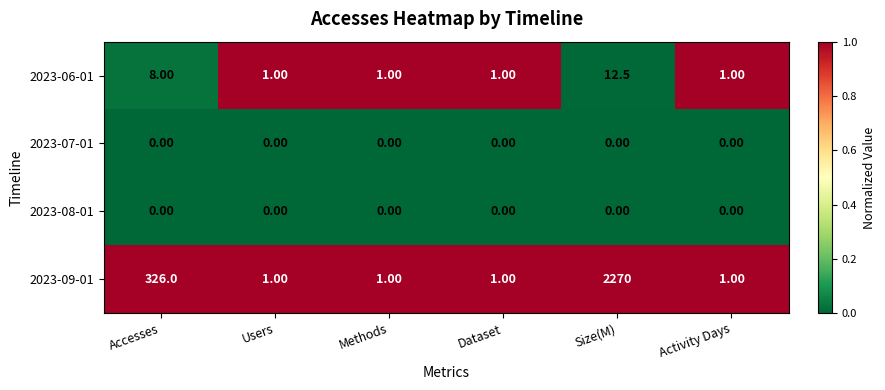

Which series changed the most between Accesses and Methods?

2023-09-01